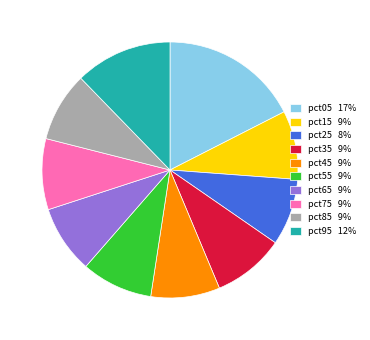

Does any single category account for the majority?

No